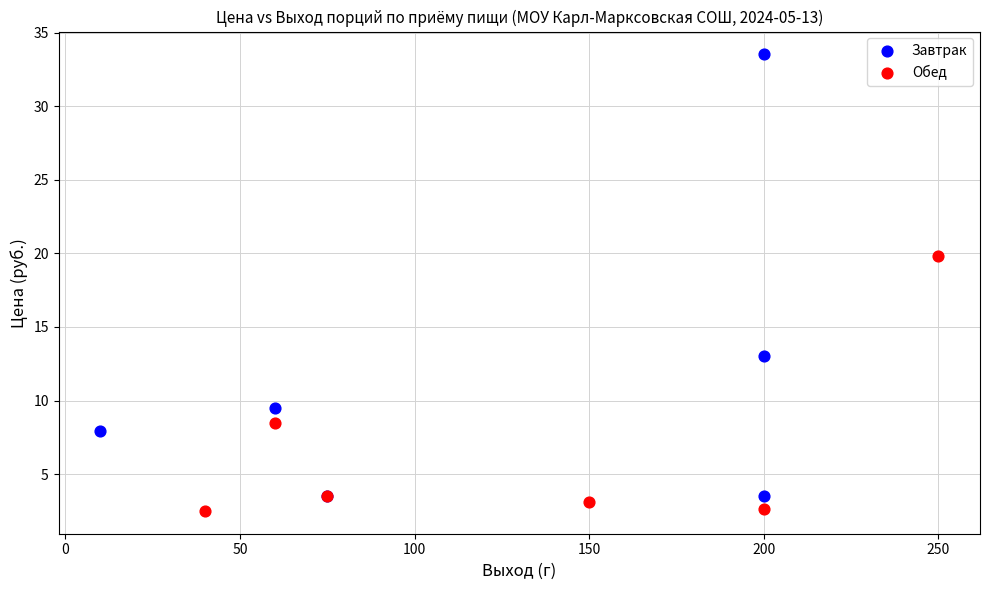

Which series reaches the maximum Y coordinate?

Завтрак